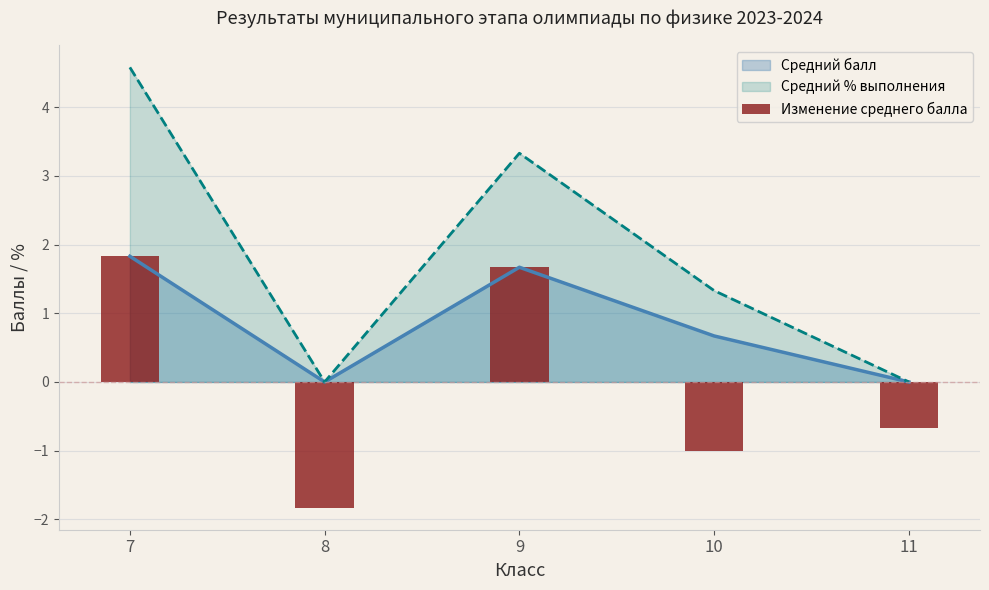

Rank the categories by value from highest to lowest.

7, 9, 11, 10, 8